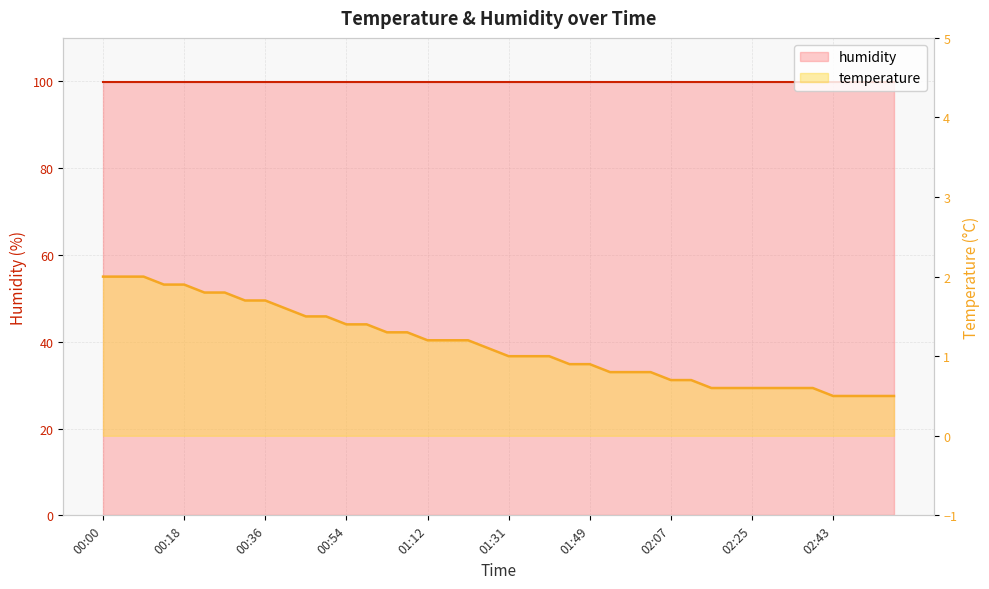

The chart shows a value of 0.6 at 02:38. True or false?

True